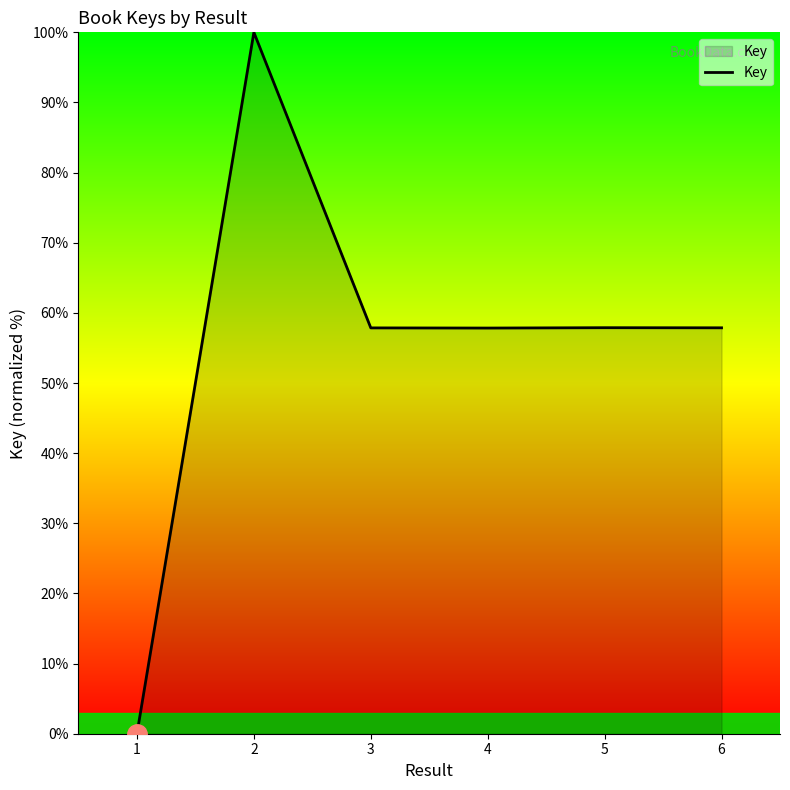

What is the greatest value displayed?

100.0